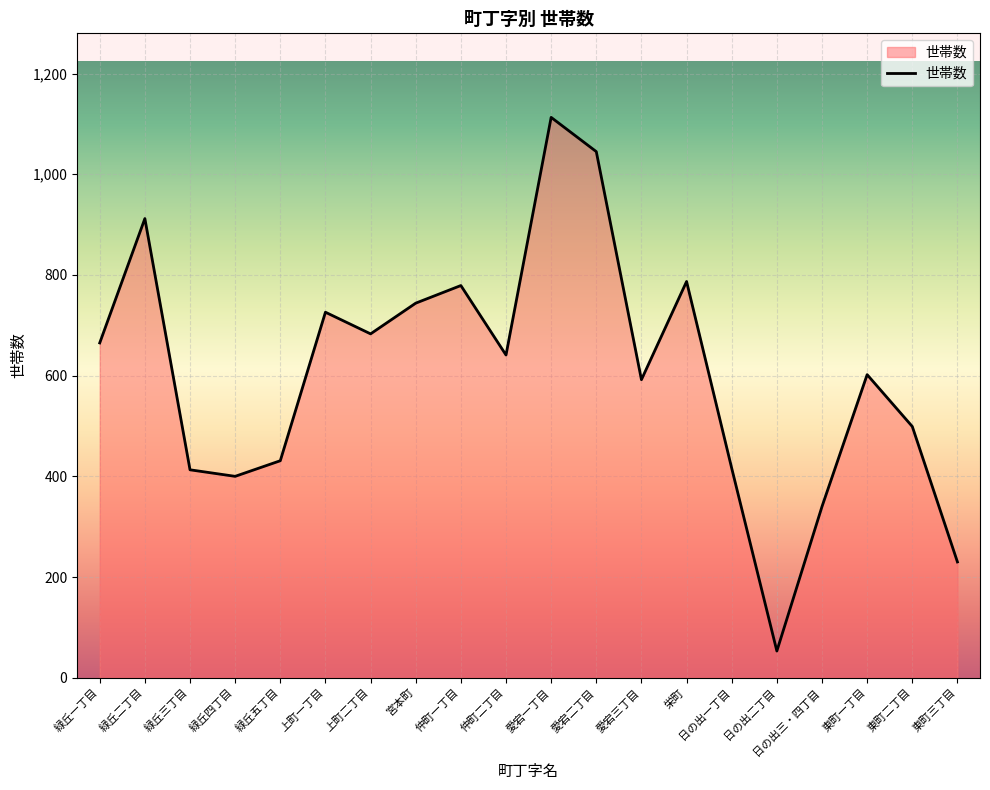

At which label does the data first exceed 641?

緑丘一丁目